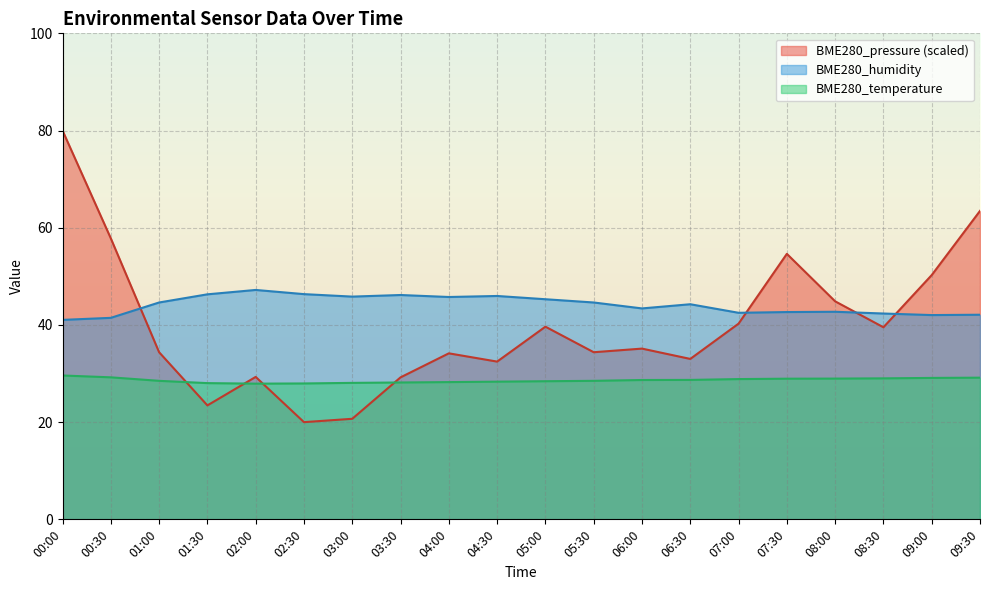

What is the spread (max minus min) of values at 03:00?

25.1